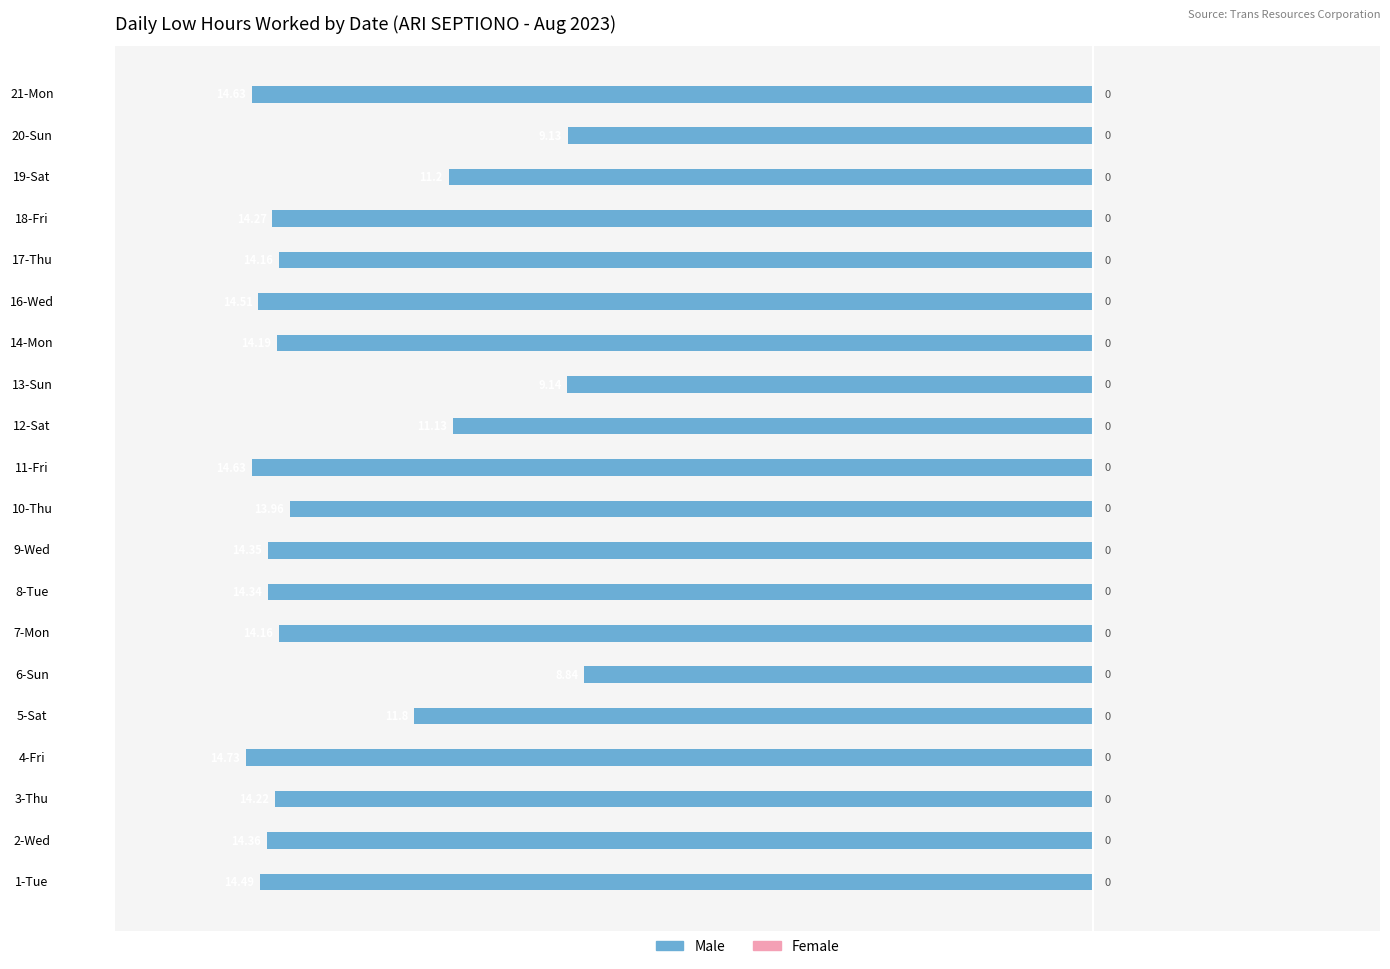

Are the bars horizontal?

Yes